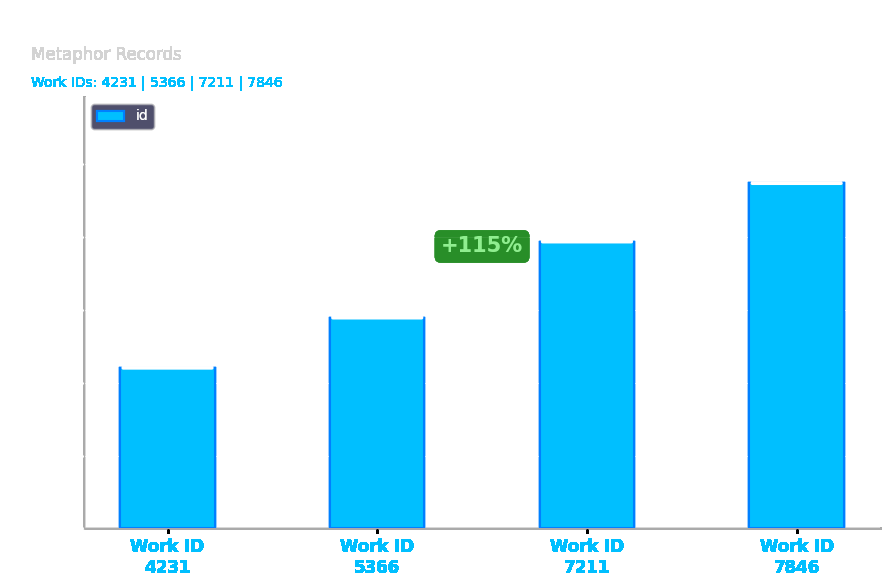

Approximately how many times larger is the value at Work ID
4231 compared to Work ID
5366?

0.8